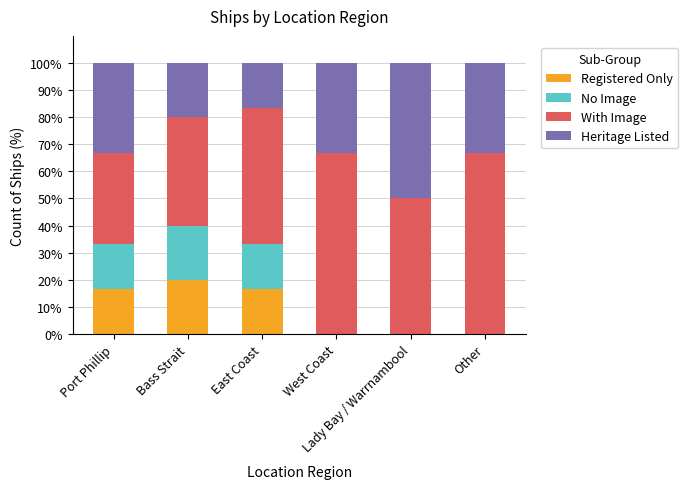

How many distinct data groups are displayed?

4